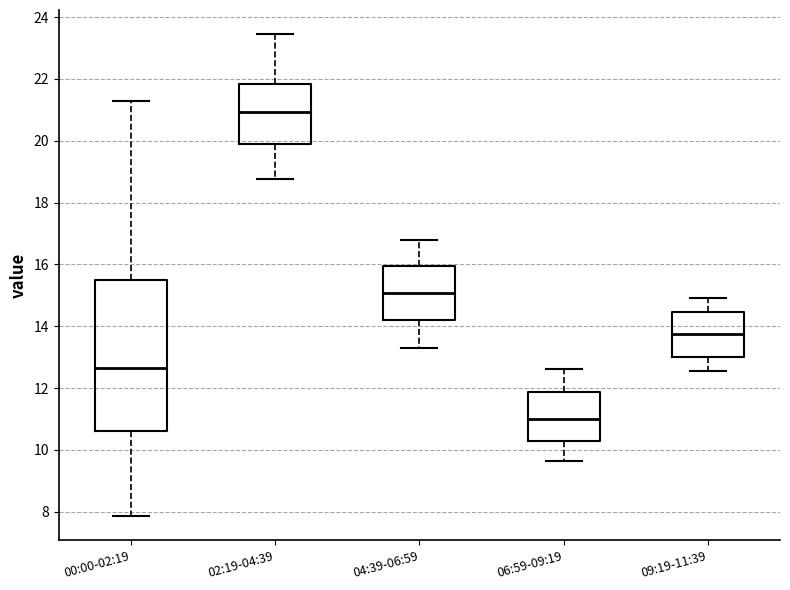

Which box has the highest median line?

02:19-04:39